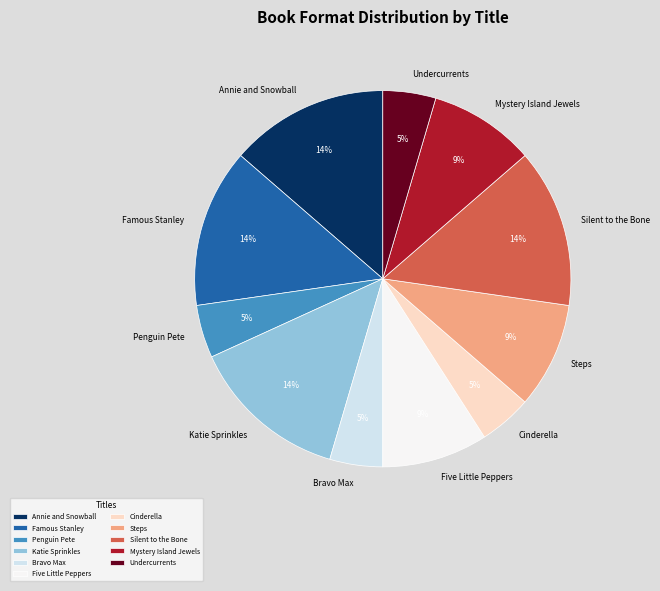

Count the number of slices in the pie.

11